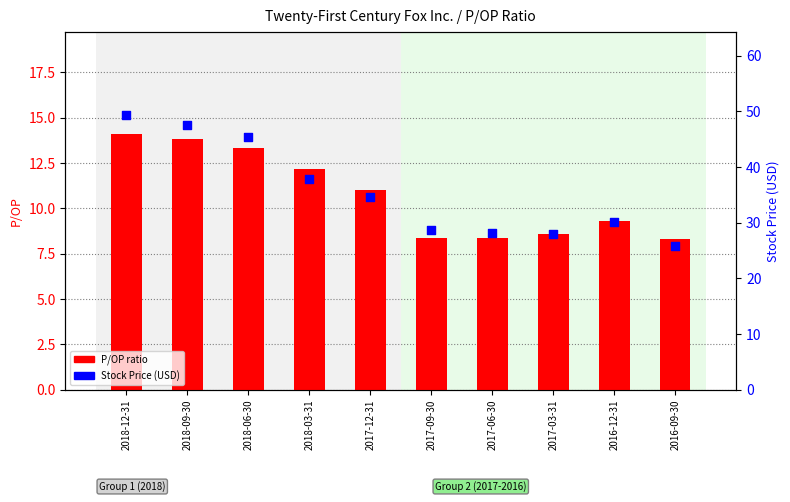

Which series has the largest Y range (max minus min)?

Stock Price (USD)